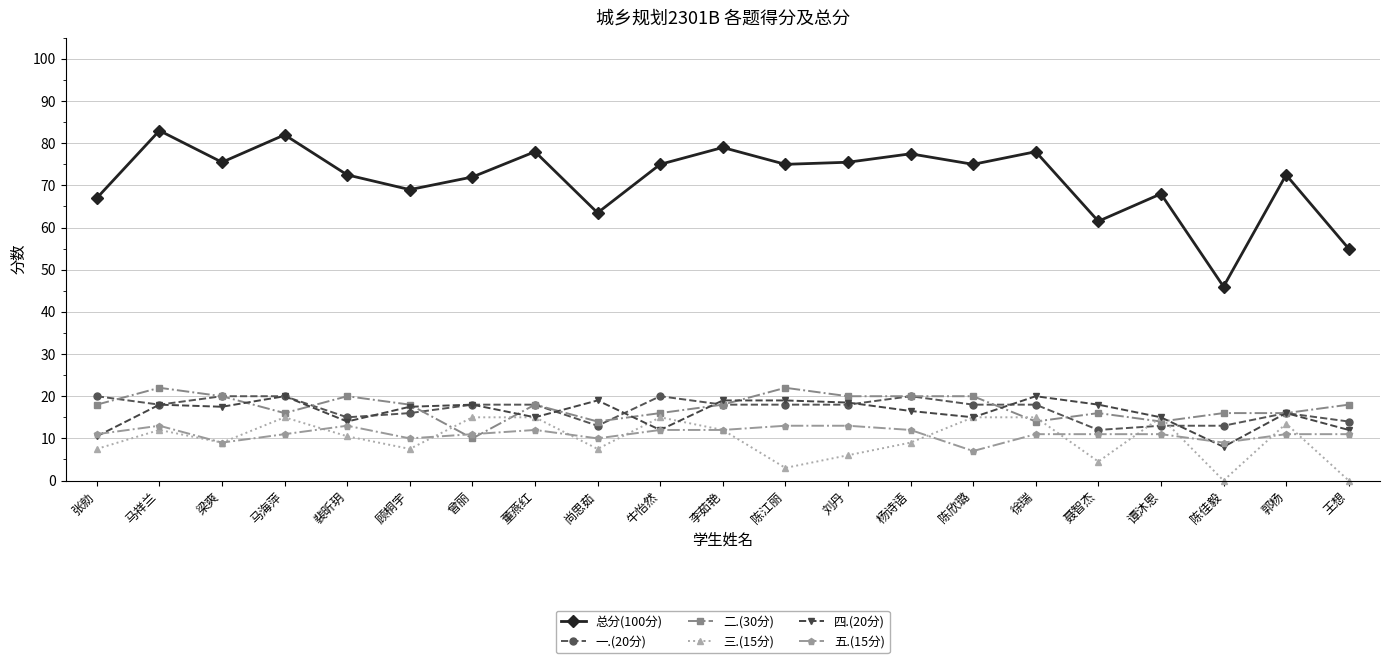

What is the minimum value for 二.(30分)?

10.0